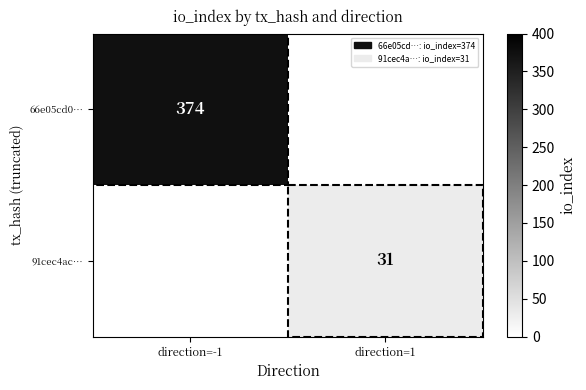

What is the minimum value shown in the chart?

31.0